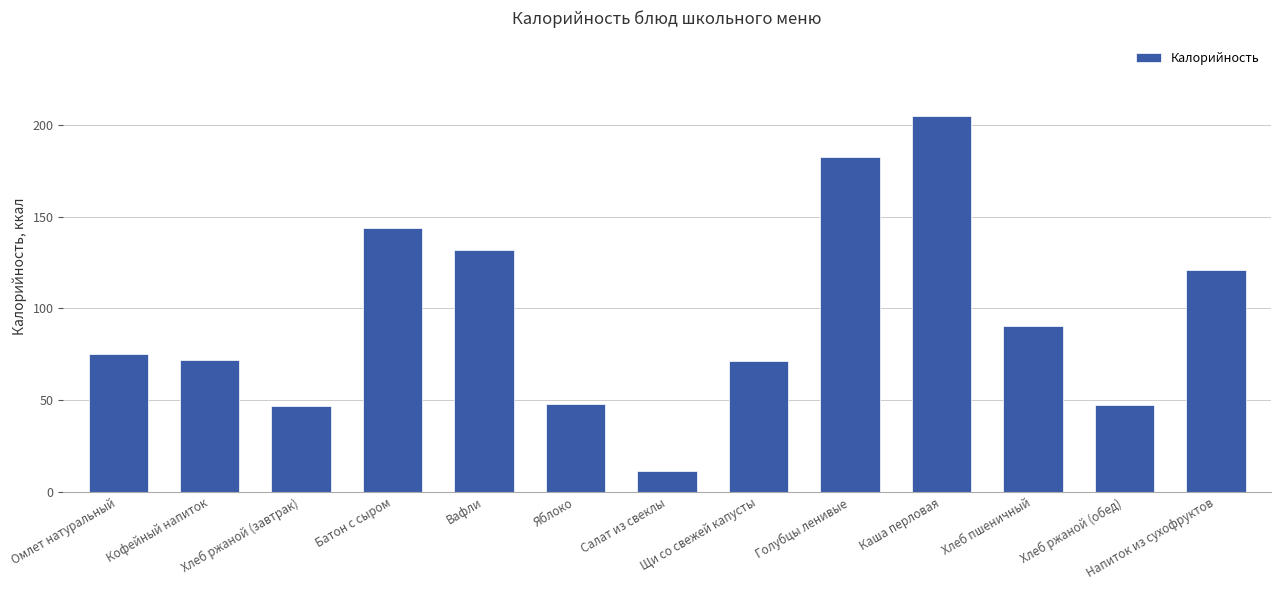

What is the label of the 3rd bar from the left?

Хлеб ржаной (завтрак)